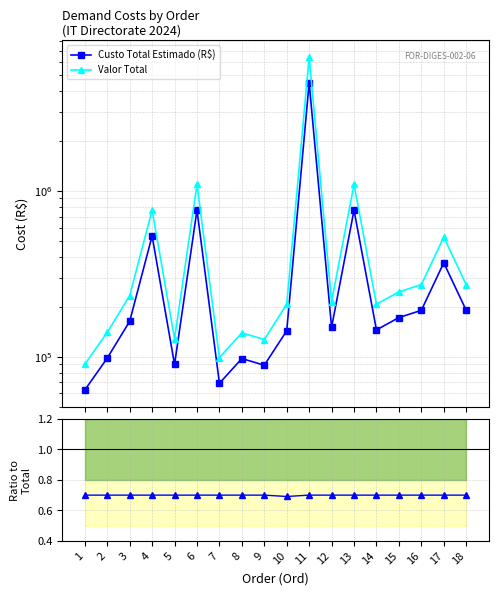

Which series has the widest spread of values?

Valor Total